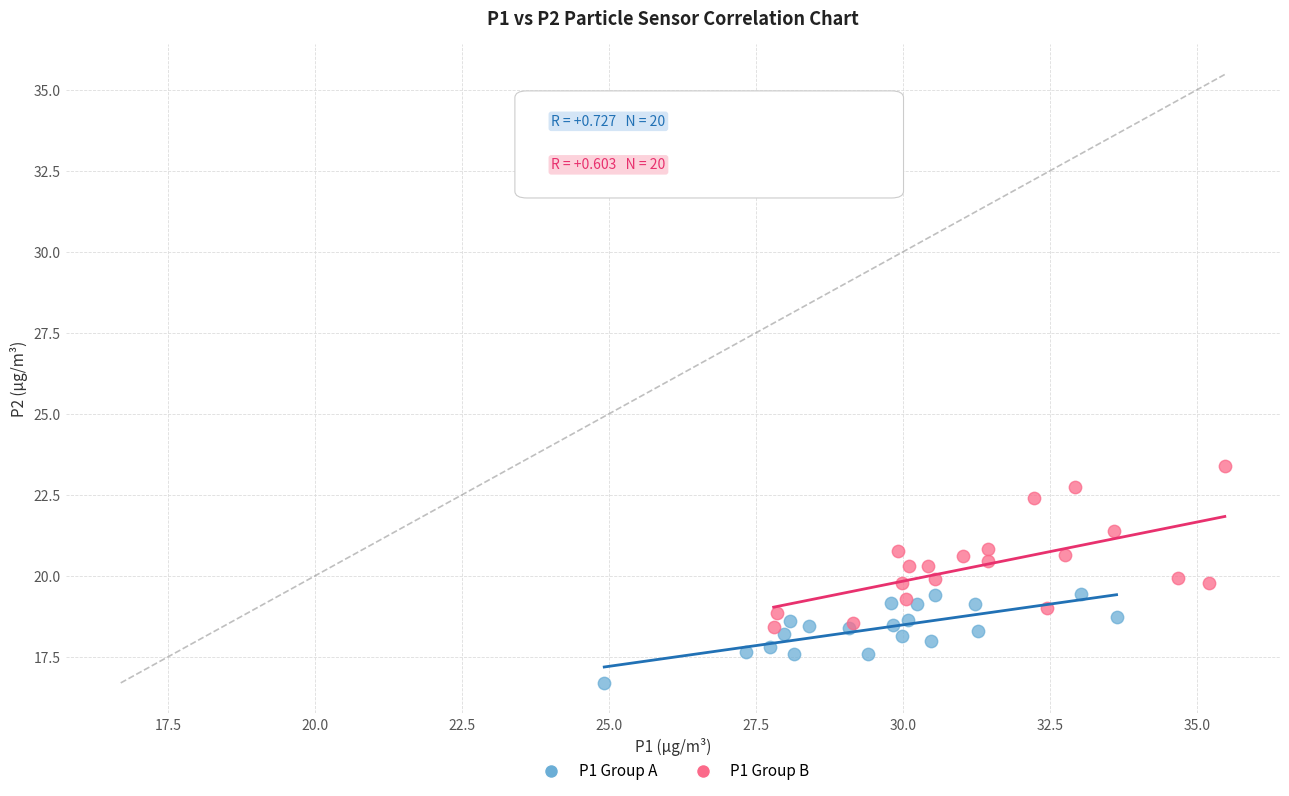

What are all the series names shown in the legend?

P1 Group A, P1 Group B